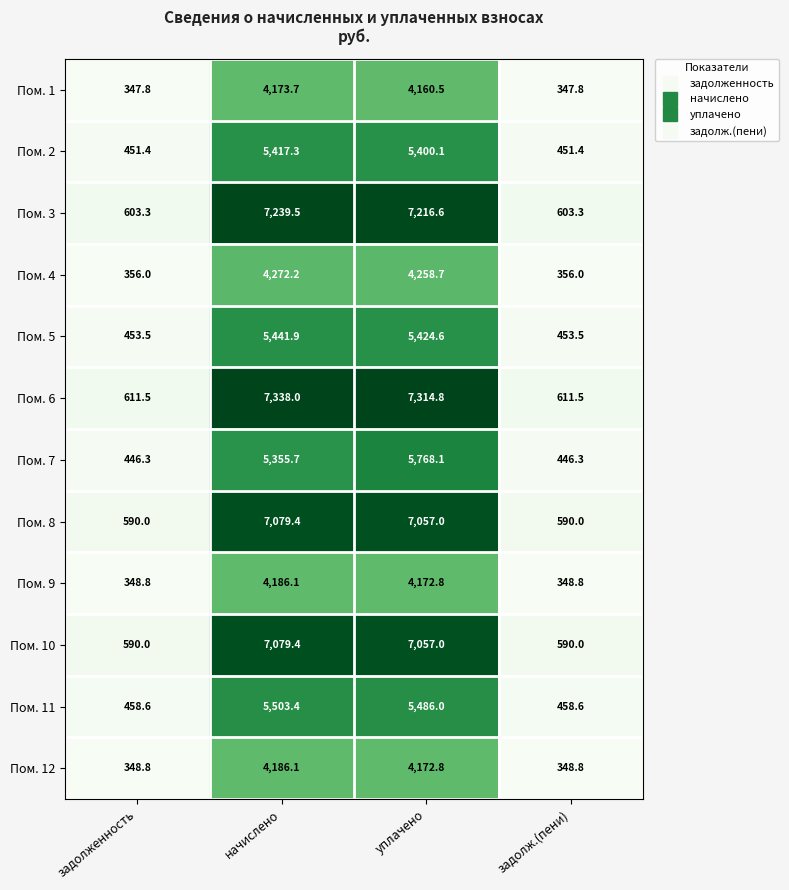

Count the number of categories in the chart.

4